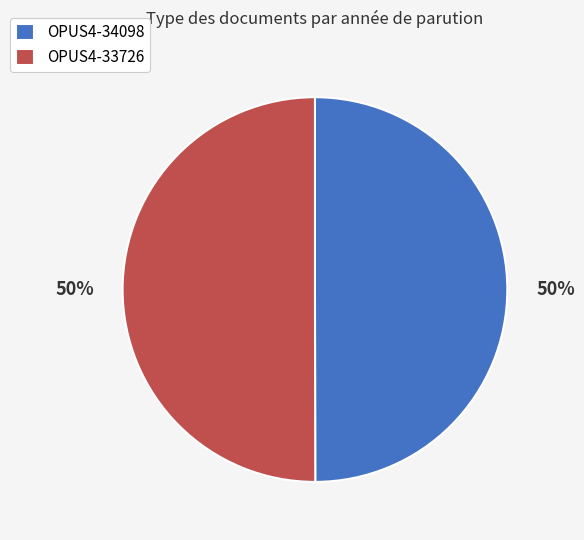

Do OPUS4-34098 and OPUS4-33726 together represent more than half of the pie?

Yes